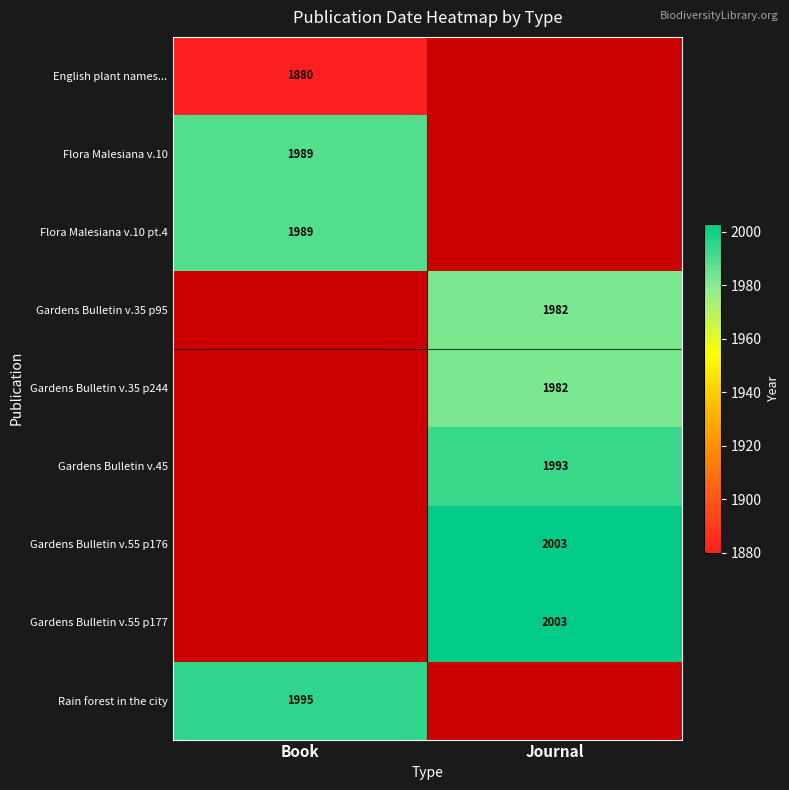

The value of Gardens Bulletin v.35 p244 at Journal is 1982. True or false?

True